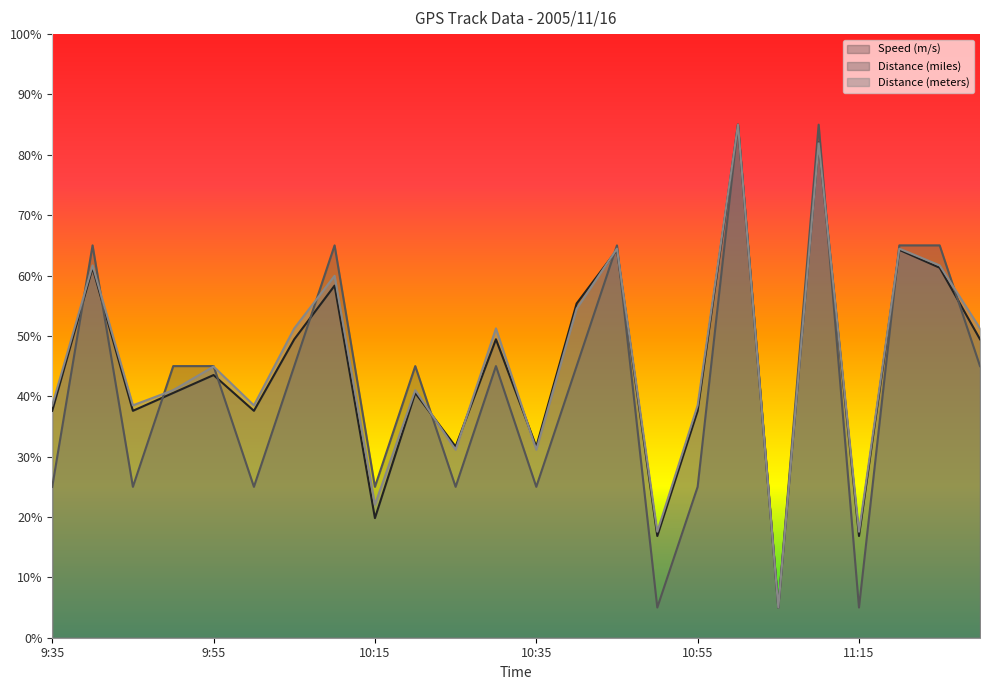

What is the value of the Distance (miles) point at the 1st from the left?

25.0